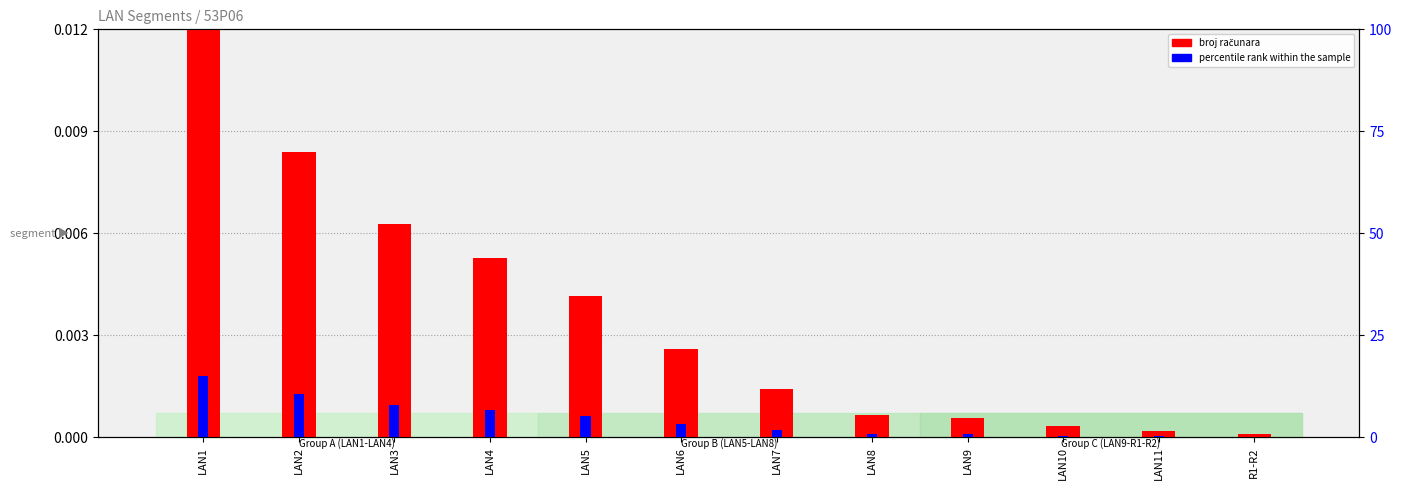

Where is broj računara nearest to the value 0?

R1-R2